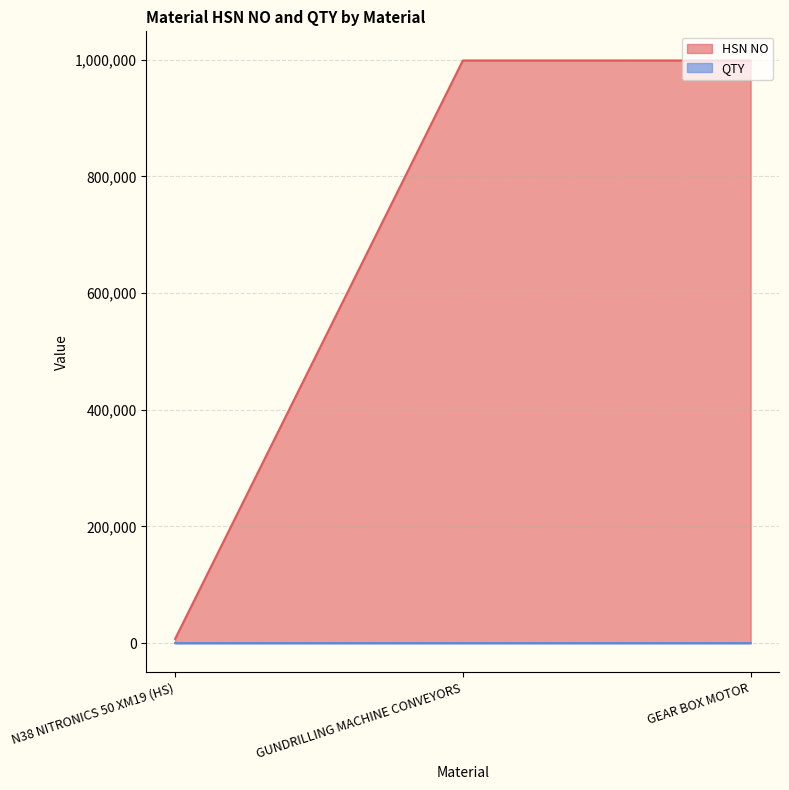

Is it true that HSN NO equals 3 at N38 NITRONICS 50 XM19 (HS)?

False